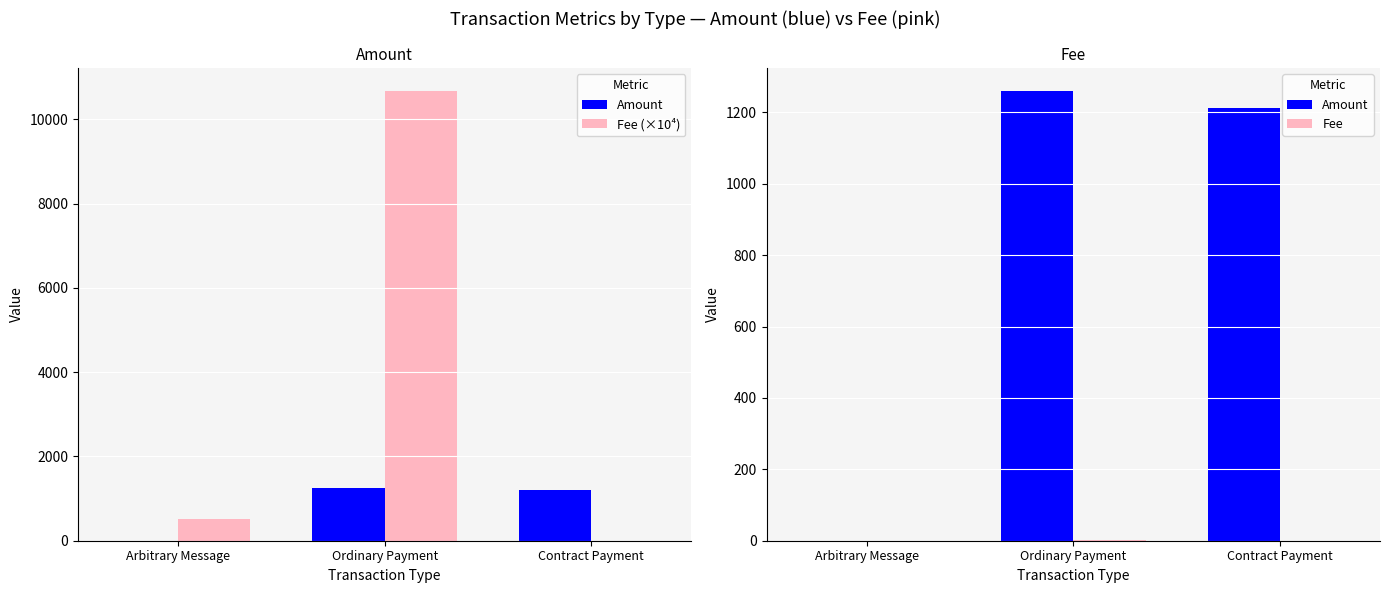

Which series changed the most between Arbitrary Message and Ordinary Payment?

Fee (×10⁴)